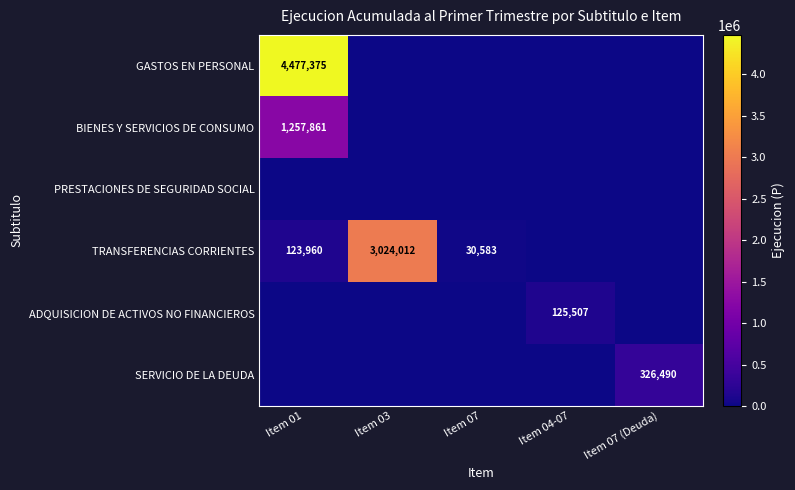

Which series changed the most between Item 01 and Item 03?

GASTOS EN PERSONAL